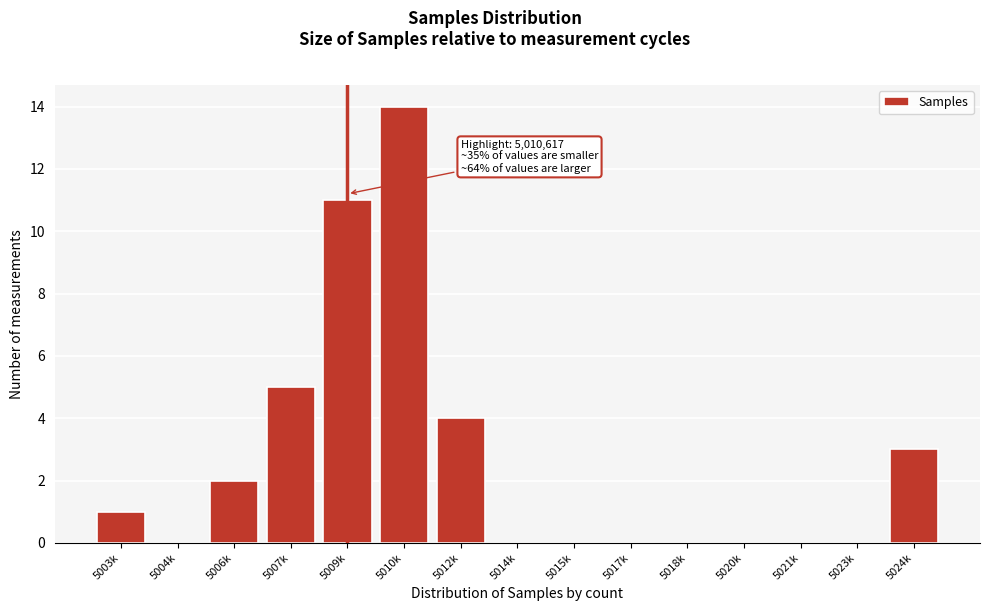

Reading left to right, extract all data points from this chart.

5003k=1	5004k=0	5006k=2	5007k=5	5009k=11	5010k=14	5012k=4	5014k=0	5015k=0	5017k=0	5018k=0	5020k=0	5021k=0	5023k=0	5024k=3